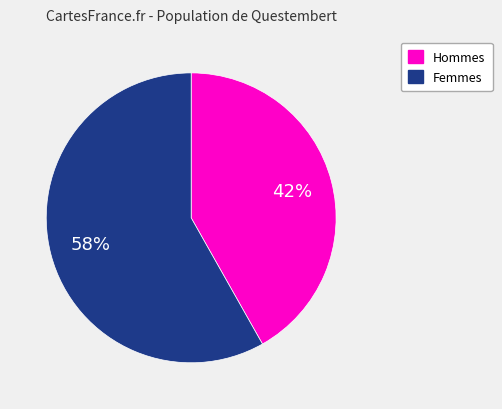

To the nearest percent, what is the average slice percentage?

50%